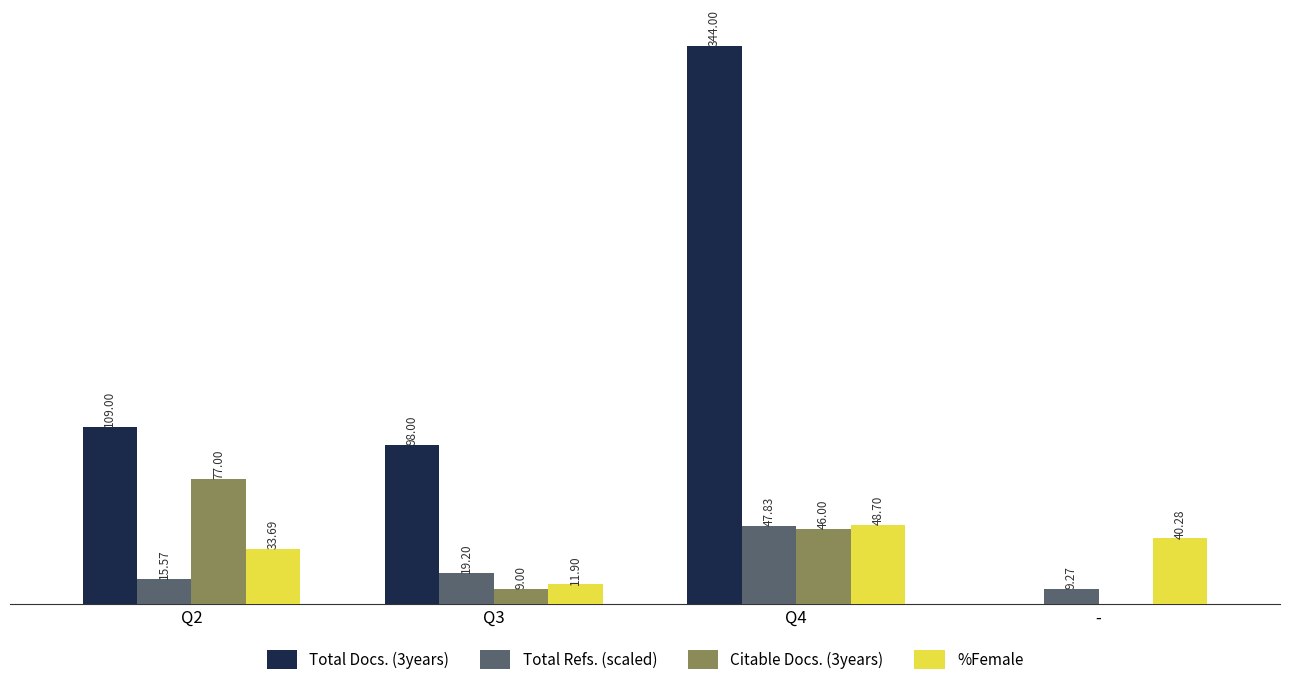

Which series has the largest total across all categories?

Total Docs. (3years)